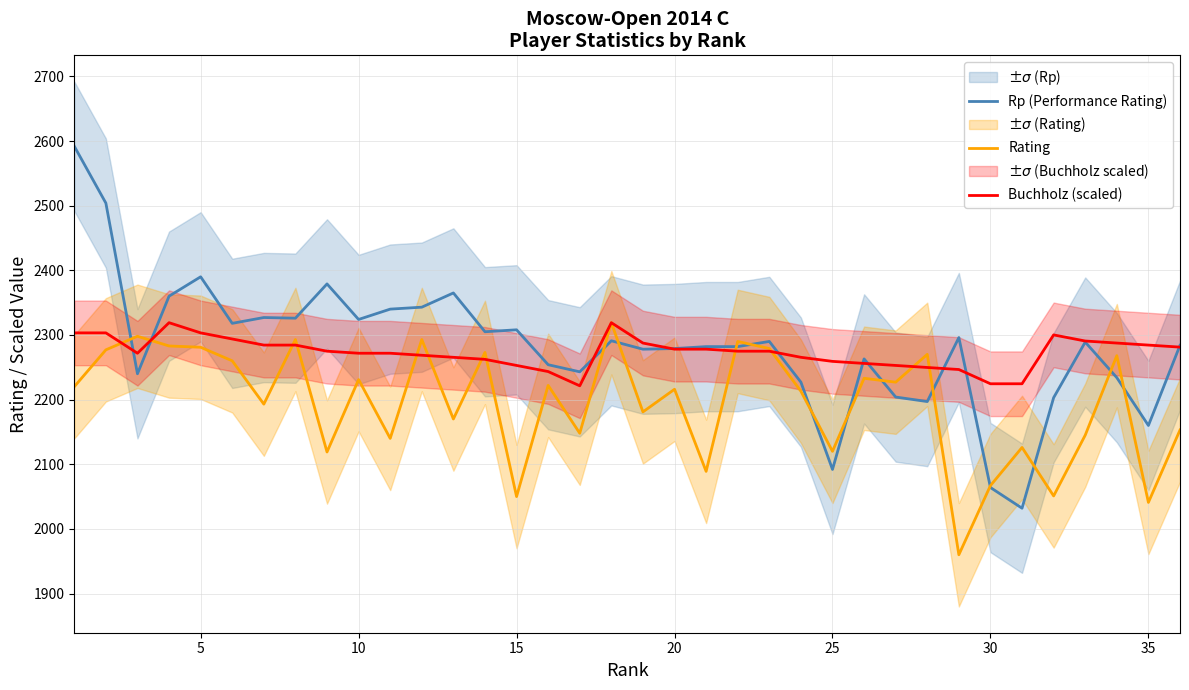

True or false: Rp (Performance Rating) has a value of 2064.0 at 30.

True